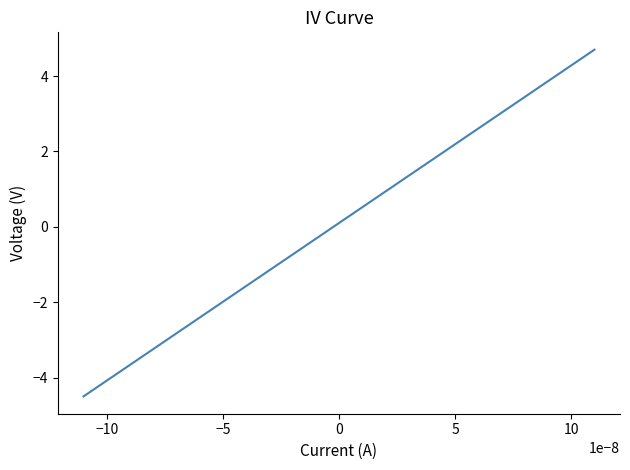

What is the difference between the maximum and minimum values?

9.2